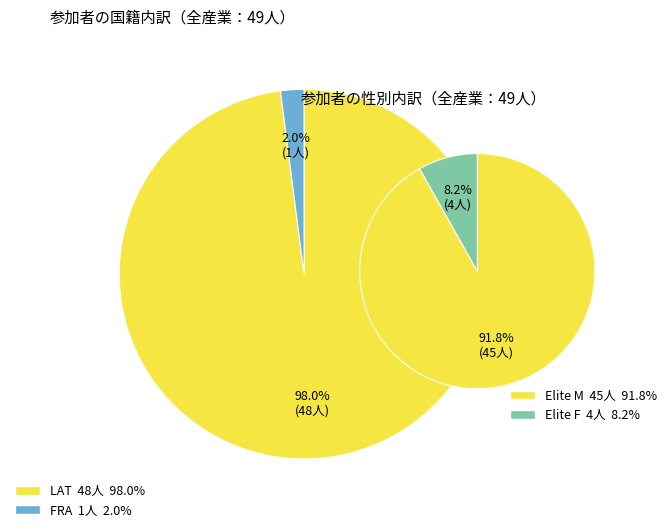

Which slice is the largest?

LAT